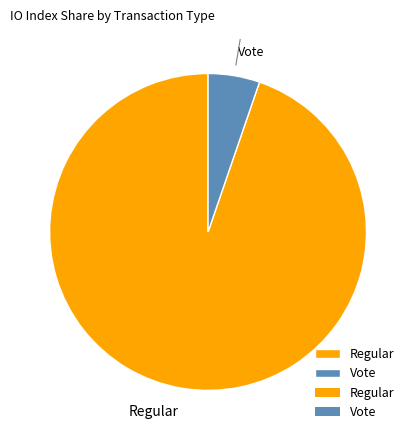

Is it true that Regular is 84% of the pie?

False